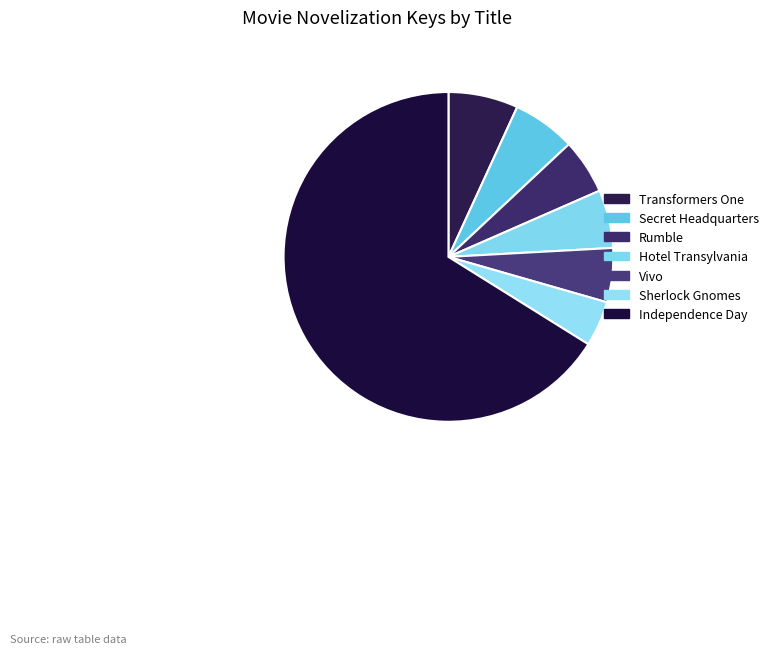

Do Secret Headquarters and Hotel Transylvania together represent more than half of the pie?

No